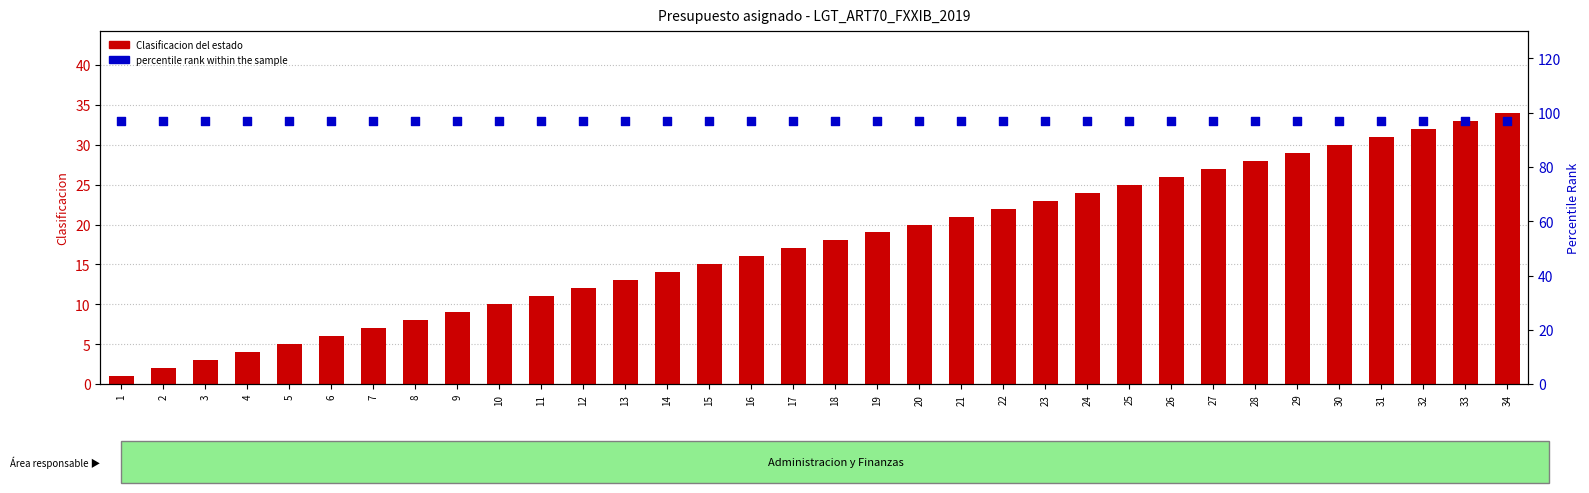

At which category is the sum across all series the highest?

34